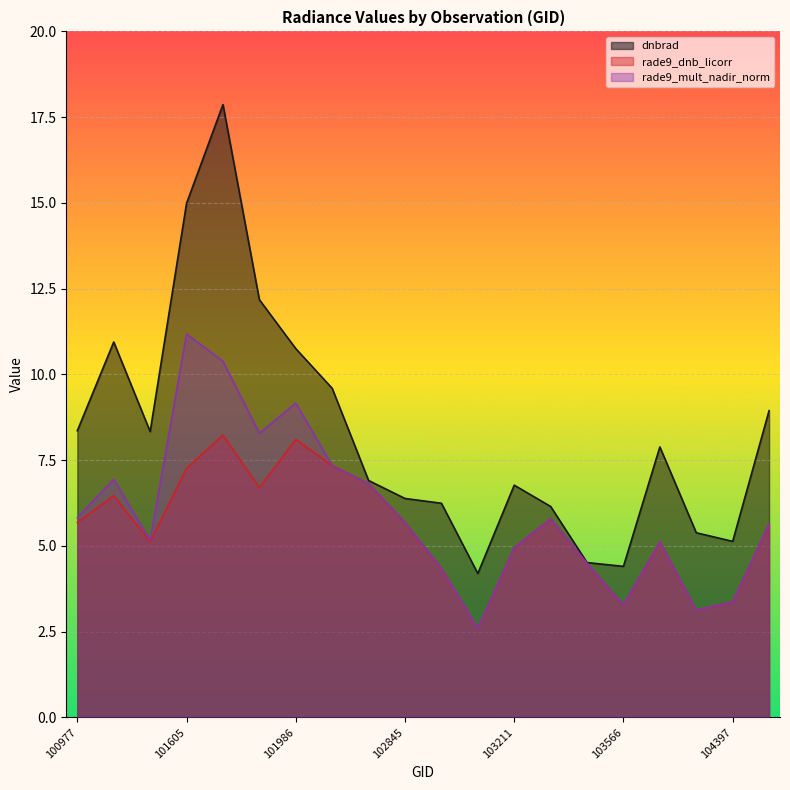

True or false: rade9_mult_nadir_norm and rade9_dnb_licorr intersect in this chart.

False